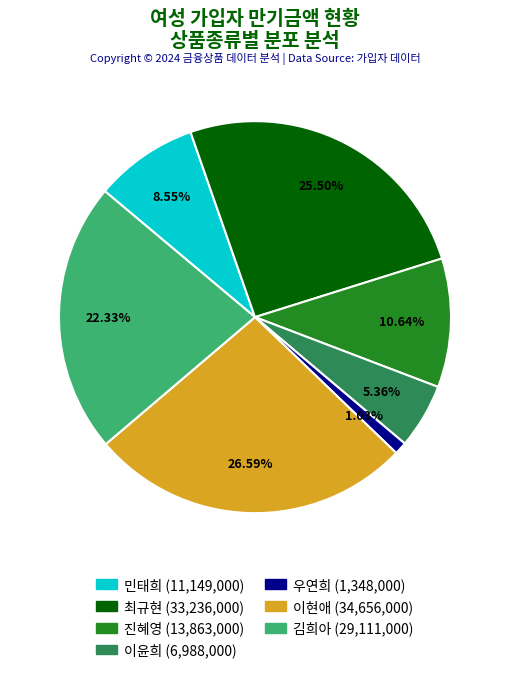

Approximately how many times larger is the value at 최규현 compared to 김희아?

1.1